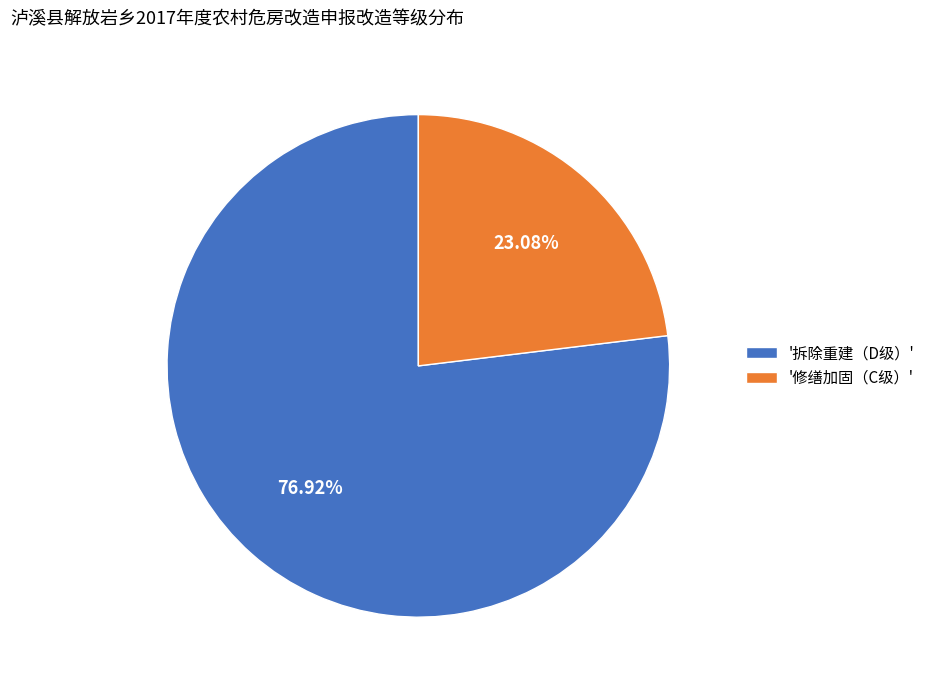

What is the smallest slice in the pie chart?

'修缮加固（C级）'